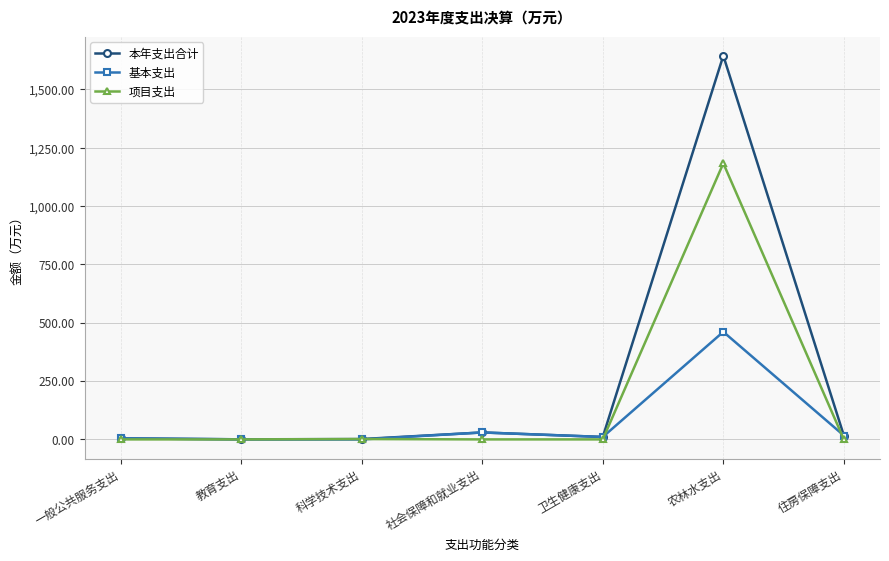

What is the spread (max minus min) of values at 农林水支出?

1183.6